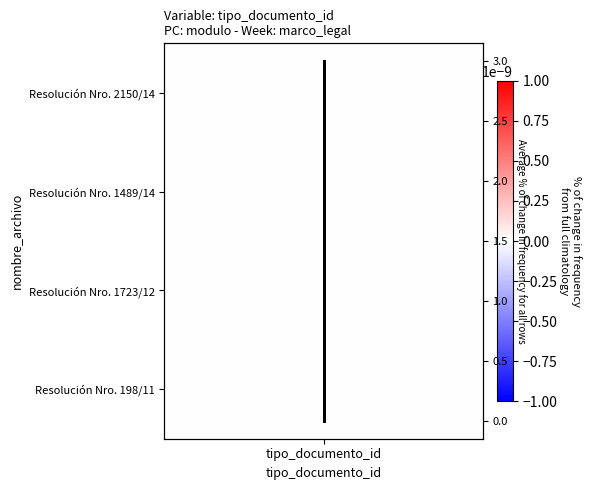

What is the difference between the maximum and minimum values?

3